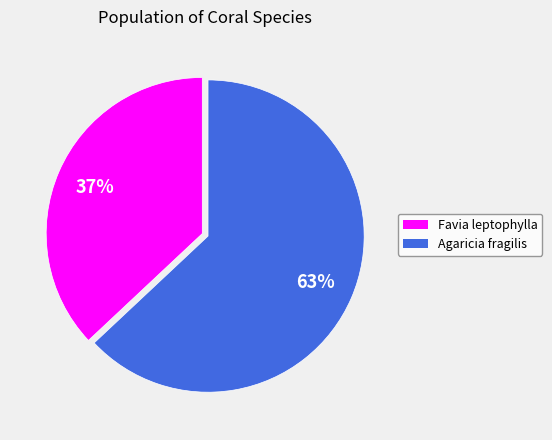

Does any single category account for the majority?

Yes